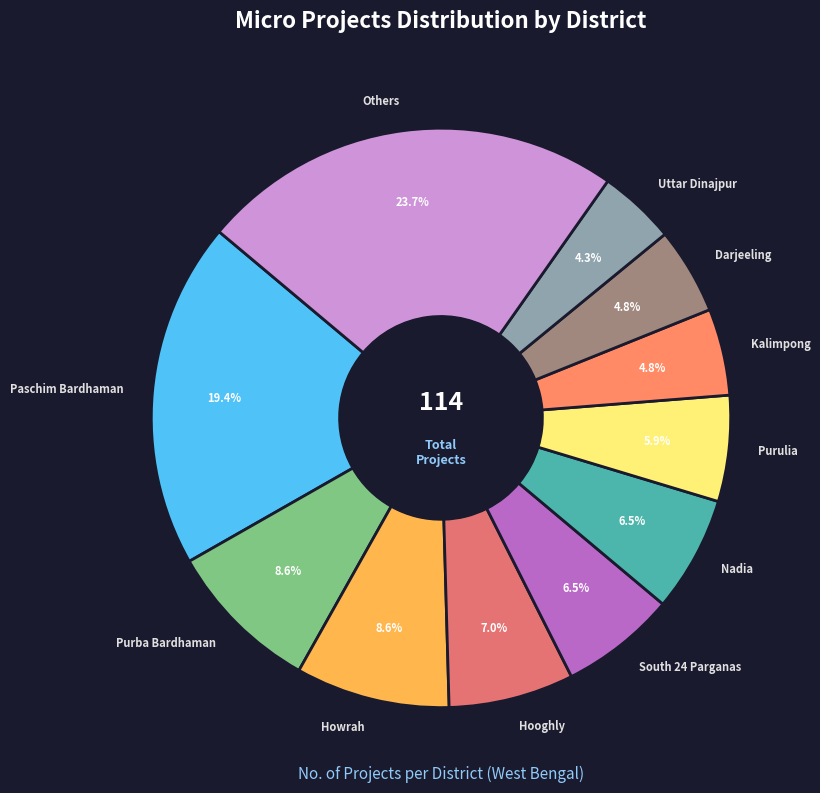

Is it true that Uttar Dinajpur is 12% of the pie?

False